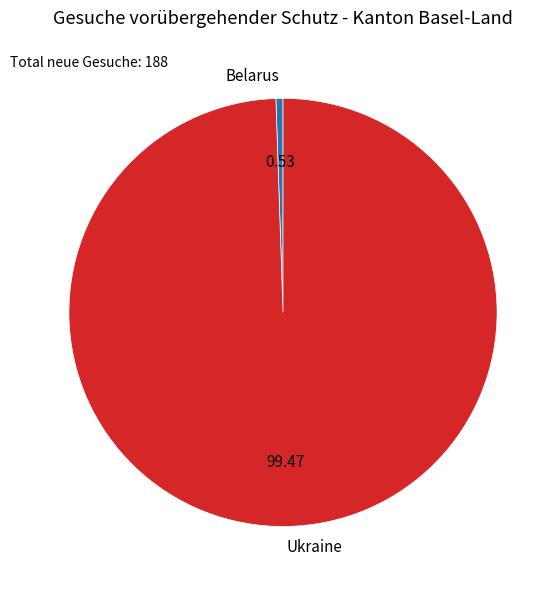

Between Belarus and Ukraine, which is larger?

Ukraine